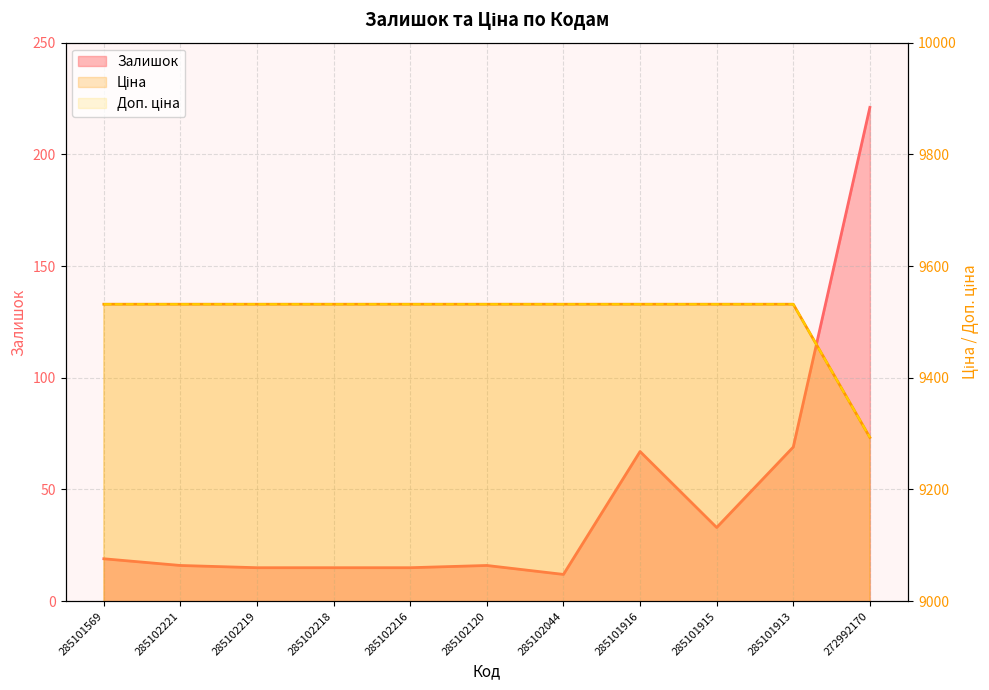

Which category has the lowest value across all series?

285102044